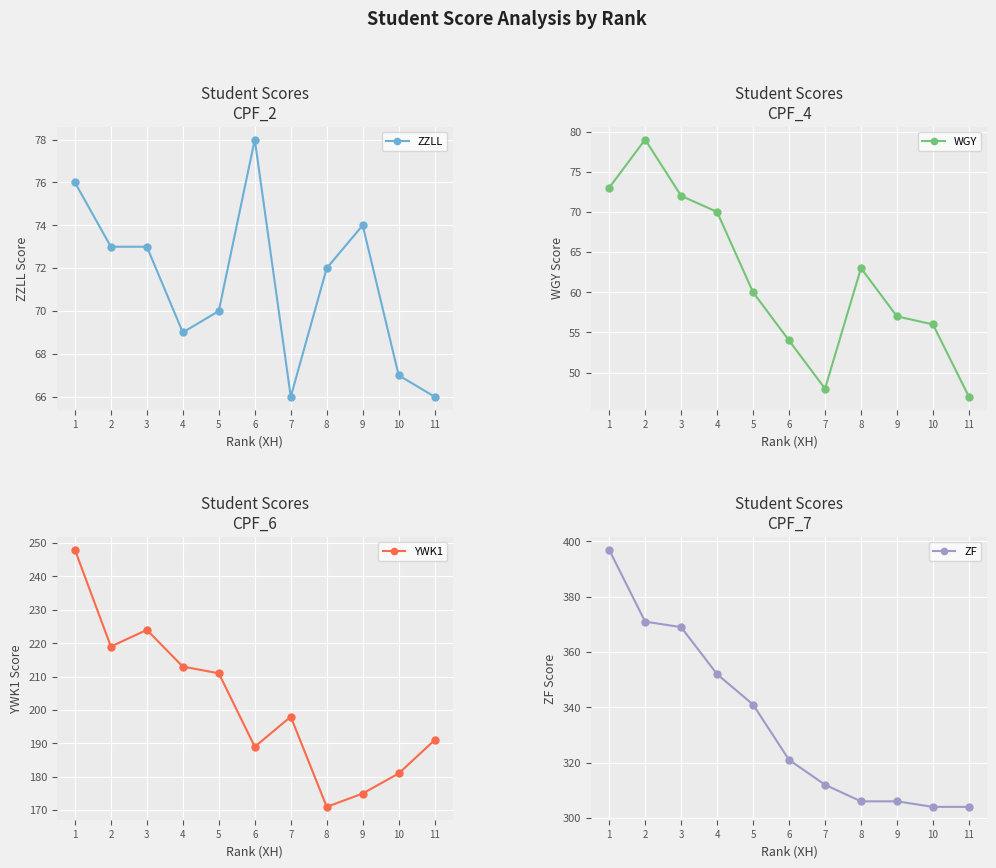

True or false: ZZLL and ZF intersect in this chart.

False